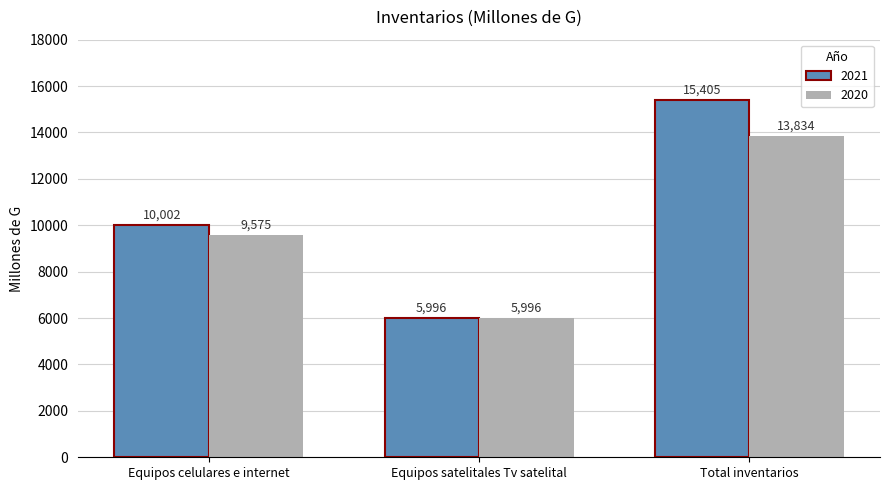

What is the label of the 1st bar from the left?

Equipos celulares e internet